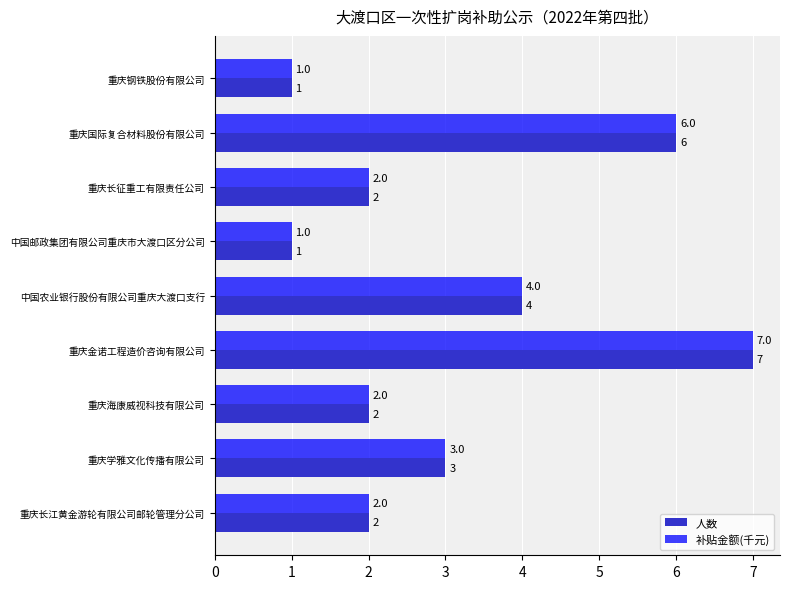

What is the approximate value of 补贴金额(千元) at 重庆金诺工程造价咨询有限公司?

7